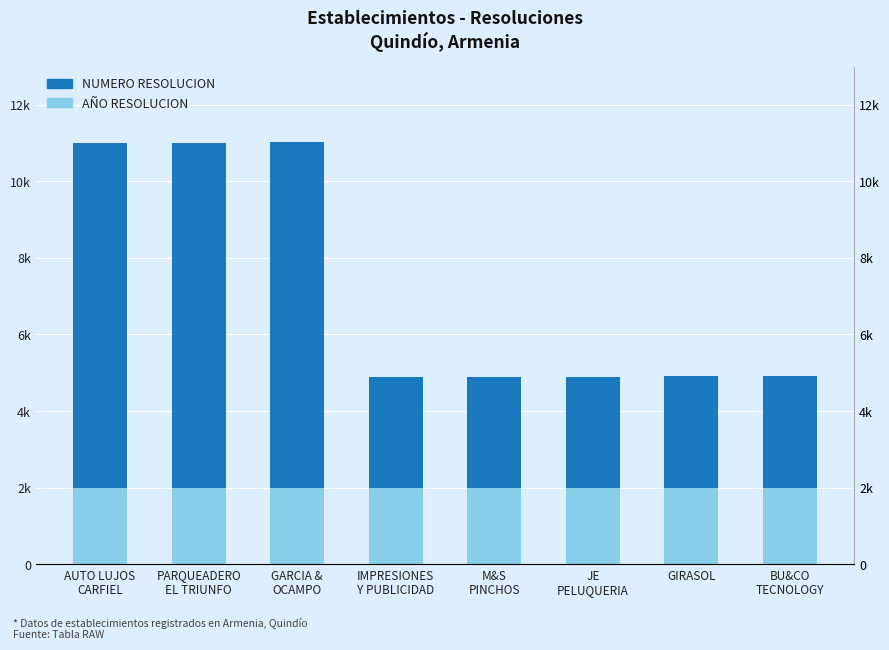

Is it true that NUMERO RESOLUCION equals 4.1 at M&S
PINCHOS?

False